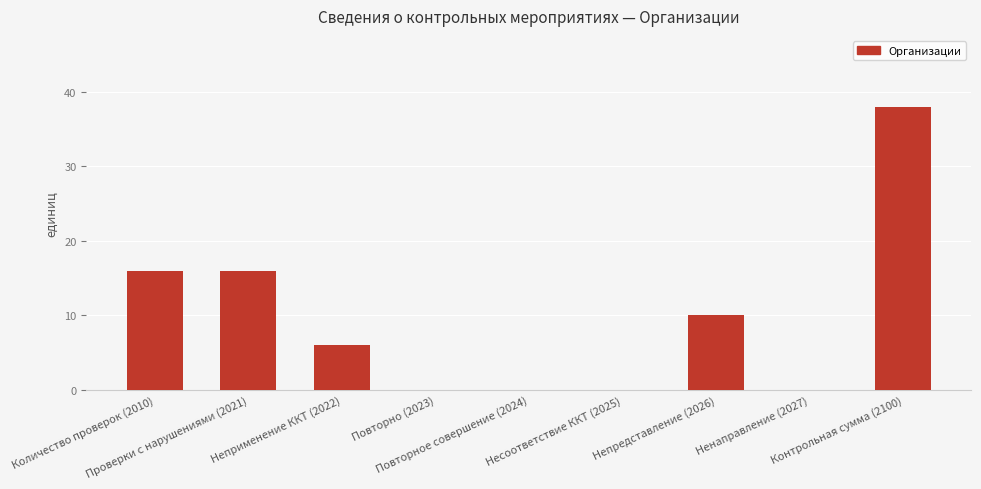

What is the greatest value displayed?

38